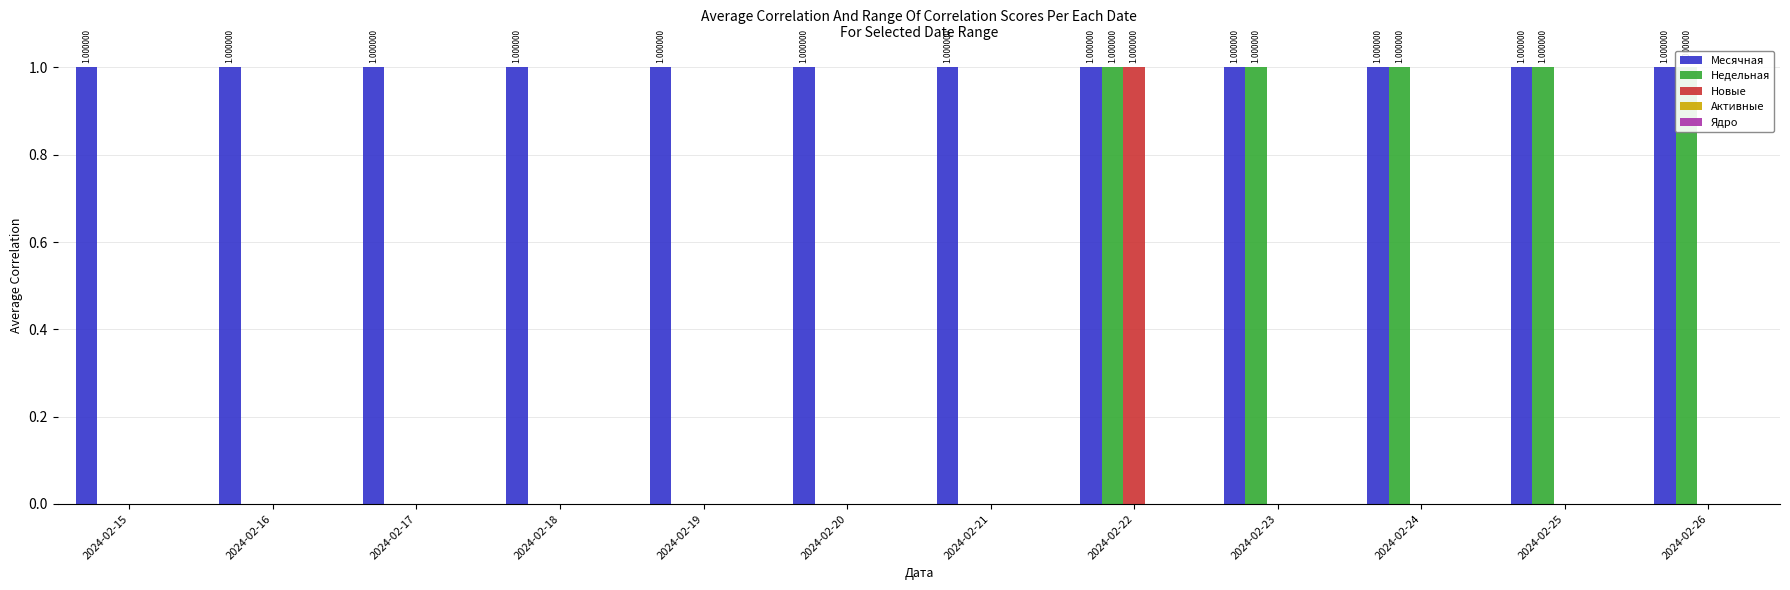

How many bars are there in total?

60